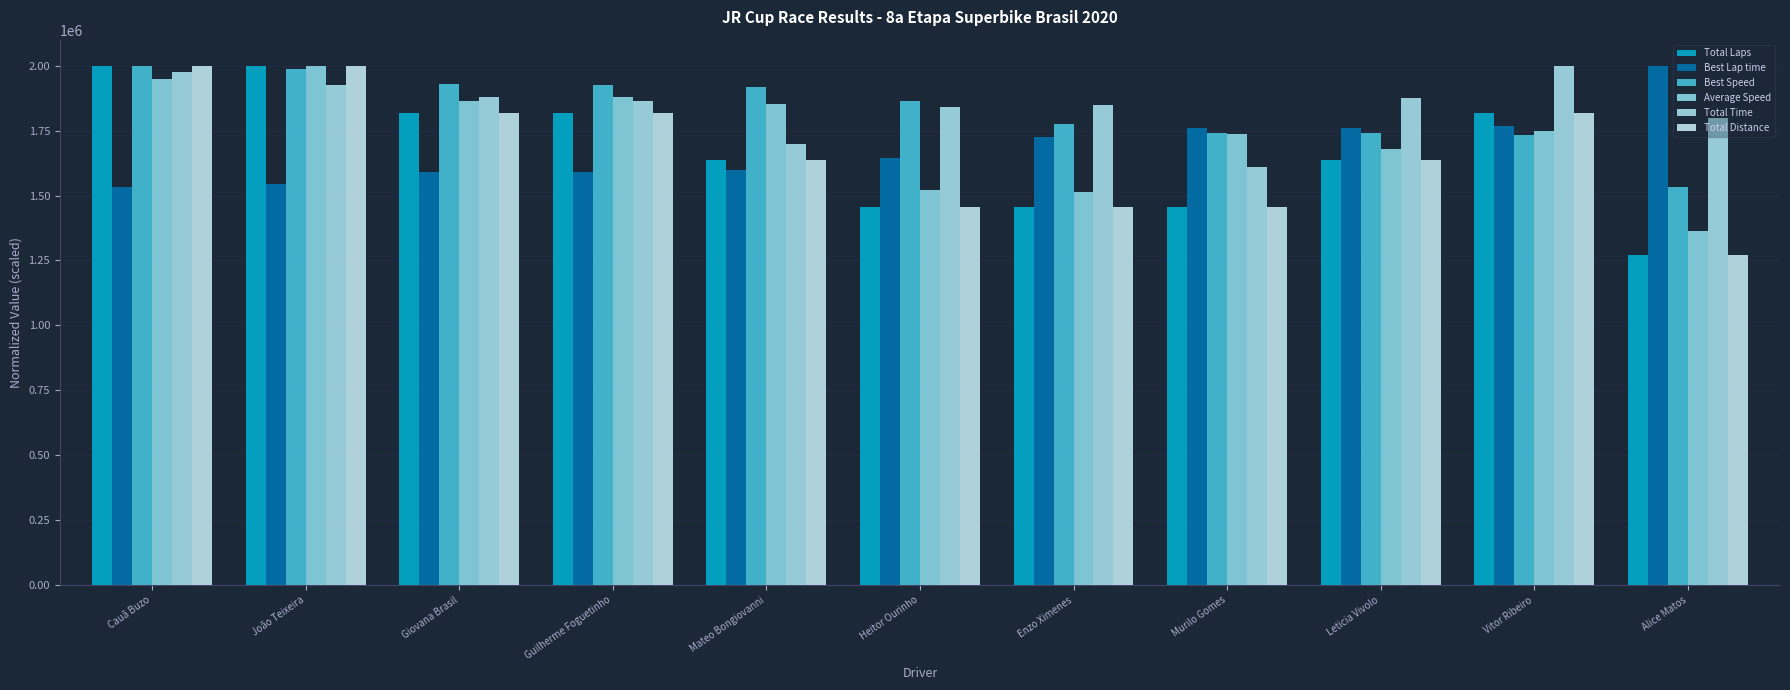

Does the chart contain any negative values?

No